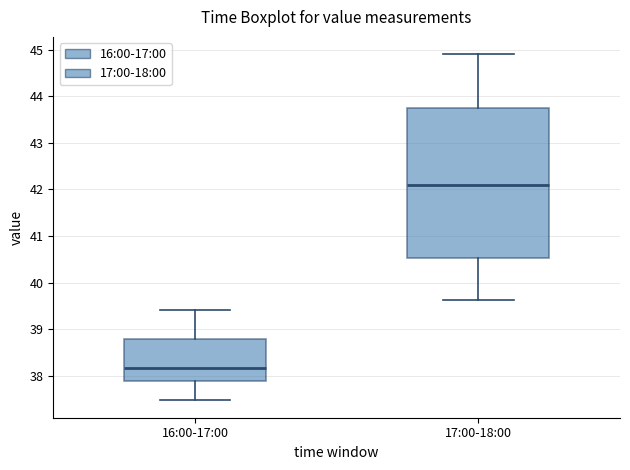

Reading left to right, read every box against the y-axis: the position of its median line, the range the box covers, and the ends of its whiskers. The values are not printed on the chart, so give them approximately, as read against the axis.

16:00-17:00: median 38.2, box 37.9 to 38.8, whiskers 37.5 to 39.4
17:00-18:00: median 42.1, box 40.5 to 43.8, whiskers 39.6 to 44.9